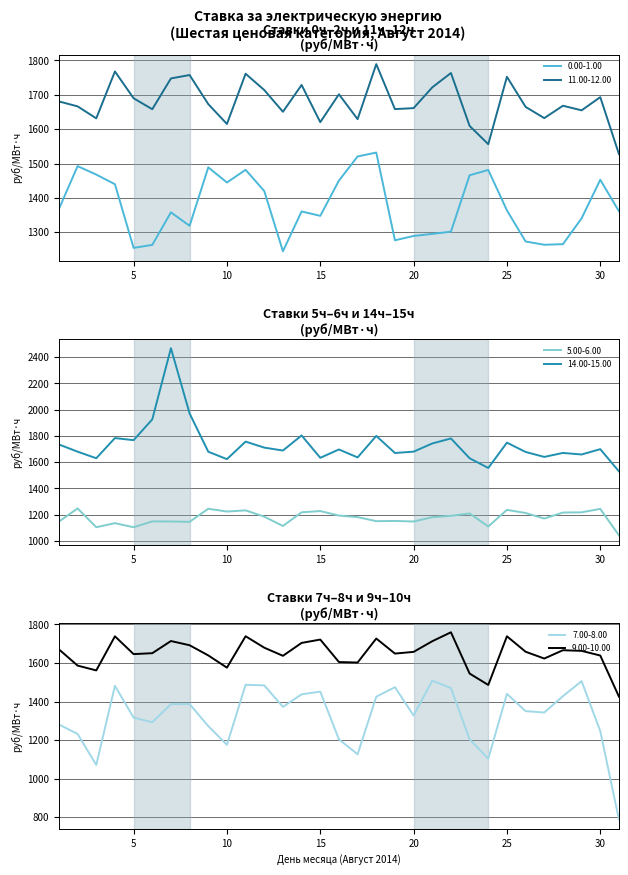

Reading right to left, list all the values displayed in this chart.

0.00-1.00: 31=1361.2	30=1452.7	29=1340.6	28=1265.4	27=1263.6	26=1273.2	25=1363.6	24=1481.3	23=1465.8	22=1301.7	21=1295.2	20=1289.2	19=1276.6	18=1532.0	17=1520.5	16=1450.3	15=1347.7	14=1360.5	13=1244.6	12=1419.9	11=1481.6	10=1444.8	9=1488.9	8=1318.7	7=1357.9	6=1263.2	5=1254.5	4=1439.8	3=1467.9	2=1492.4	1=1367.7
11.00-12.00: 31=1527.7	30=1693.2	29=1654.8	28=1668.1	27=1632.2	26=1664.8	25=1752.4	24=1556.2	23=1609.5	22=1763.5	21=1721.6	20=1661.2	19=1658.3	18=1789.2	17=1629.0	16=1701.5	15=1620.3	14=1728.6	13=1650.6	12=1713.8	11=1761.2	10=1615.1	9=1672.9	8=1757.5	7=1747.6	6=1658.0	5=1689.9	4=1767.9	3=1631.5	2=1666.3	1=1680.7
5.00-6.00: 31=1042.5	30=1244.1	29=1217.9	28=1216.2	27=1170.5	26=1212.7	25=1236.5	24=1110.1	23=1209.3	22=1191.3	21=1180.7	20=1148.1	19=1152.1	18=1150.5	17=1181.3	16=1192.9	15=1227.5	14=1218.0	13=1113.8	12=1185.0	11=1232.6	10=1224.0	9=1245.0	8=1145.5	7=1147.9	6=1148.9	5=1104.2	4=1135.4	3=1104.5	2=1247.8	1=1147.3
14.00-15.00: 31=1529.7	30=1698.7	29=1658.1	28=1670.0	27=1639.6	26=1677.4	25=1748.2	24=1555.5	23=1629.6	22=1780.2	21=1741.9	20=1679.8	19=1669.5	18=1799.4	17=1635.7	16=1696.3	15=1633.0	14=1803.0	13=1688.3	12=1710.4	11=1756.1	10=1622.5	9=1679.2	8=1970.4	7=2467.1	6=1925.4	5=1767.1	4=1783.1	3=1629.6	2=1679.5	1=1734.4
7.00-8.00: 31=788.2	30=1246.5	29=1505.9	28=1428.1	27=1343.1	26=1350.3	25=1440.0	24=1103.6	23=1204.2	22=1470.1	21=1508.4	20=1327.5	19=1474.6	18=1425.2	17=1126.3	16=1203.9	15=1451.4	14=1437.5	13=1372.4	12=1483.9	11=1487.2	10=1175.7	9=1272.5	8=1387.0	7=1386.7	6=1292.5	5=1316.5	4=1481.5	3=1071.2	2=1231.8	1=1281.1
9.00-10.00: 31=1425.7	30=1638.9	29=1663.1	28=1666.4	27=1623.3	26=1658.5	25=1738.7	24=1486.3	23=1545.4	22=1759.5	21=1713.1	20=1657.8	19=1649.0	18=1727.1	17=1602.5	16=1605.1	15=1721.7	14=1704.3	13=1637.4	12=1679.6	11=1739.0	10=1576.0	9=1639.5	8=1692.2	7=1714.1	6=1651.0	5=1646.2	4=1738.6	3=1561.6	2=1586.6	1=1670.9